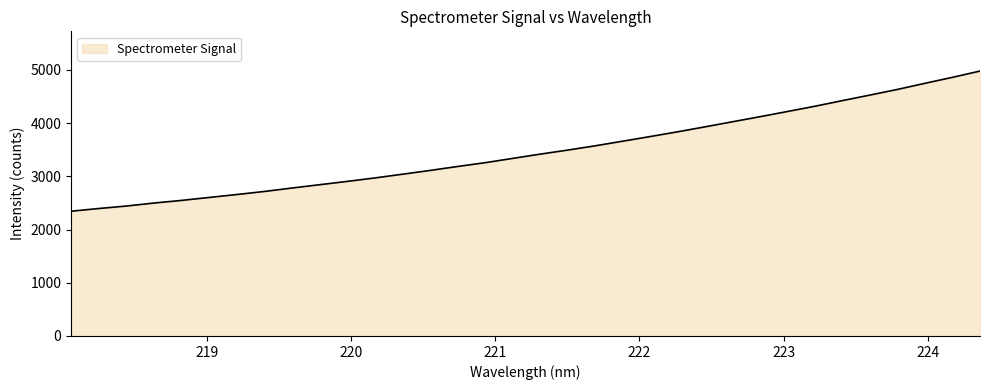

How many lines are shown in the chart?

1